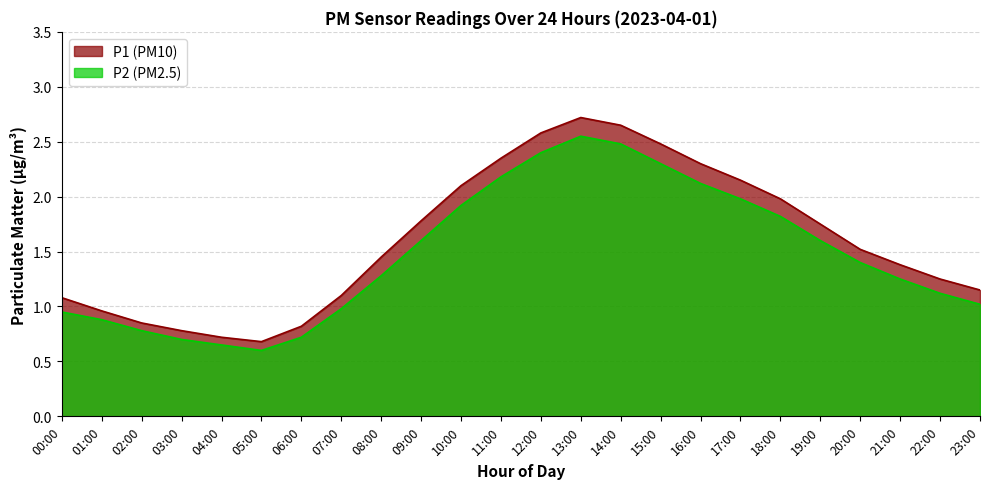

What is the label of the 21st point from the left?

20:00